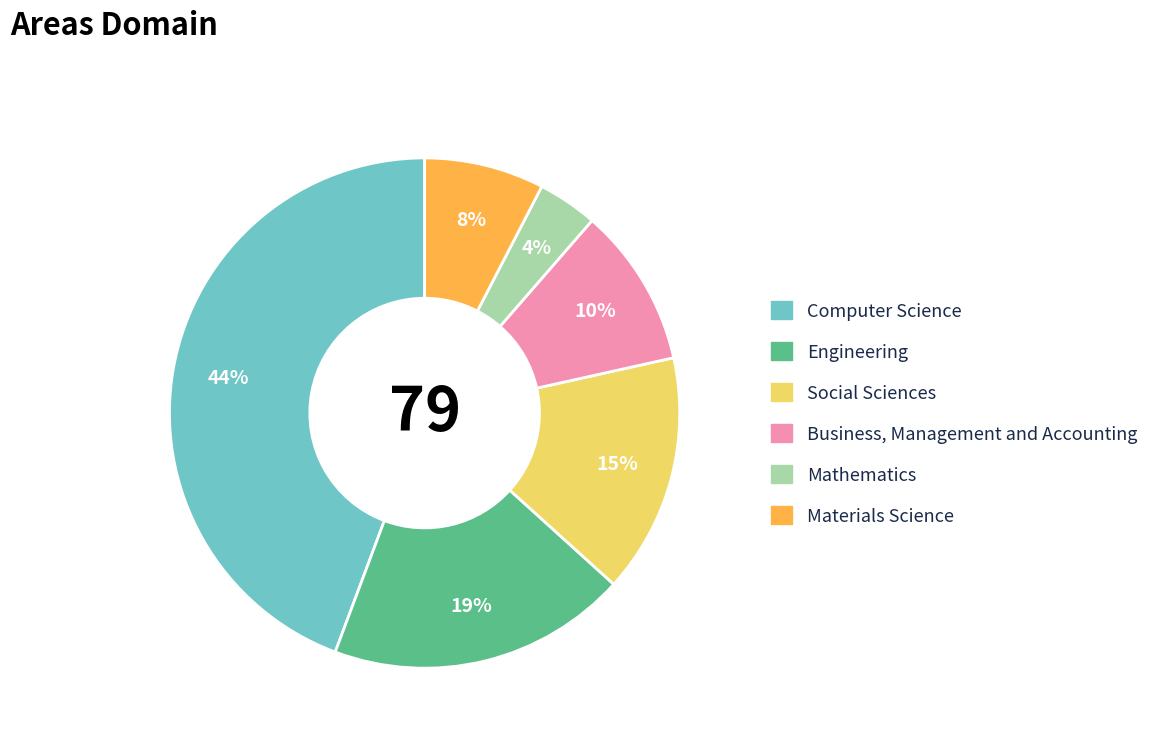

Which slice is the smallest?

Mathematics